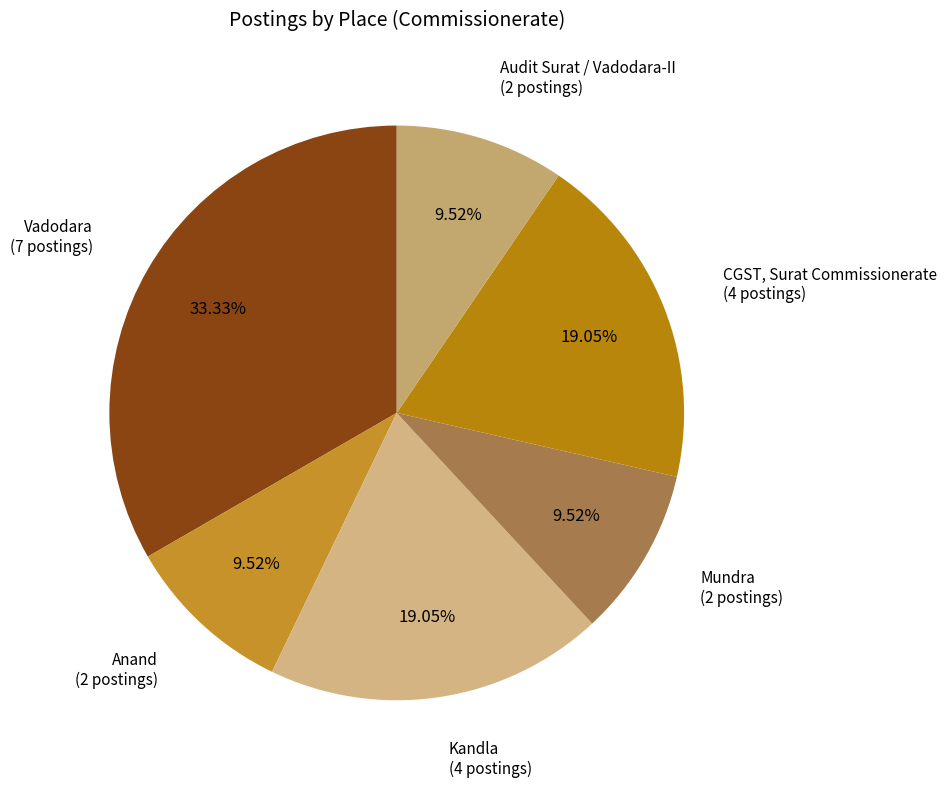

Is there any slice that represents more than half of the pie?

No